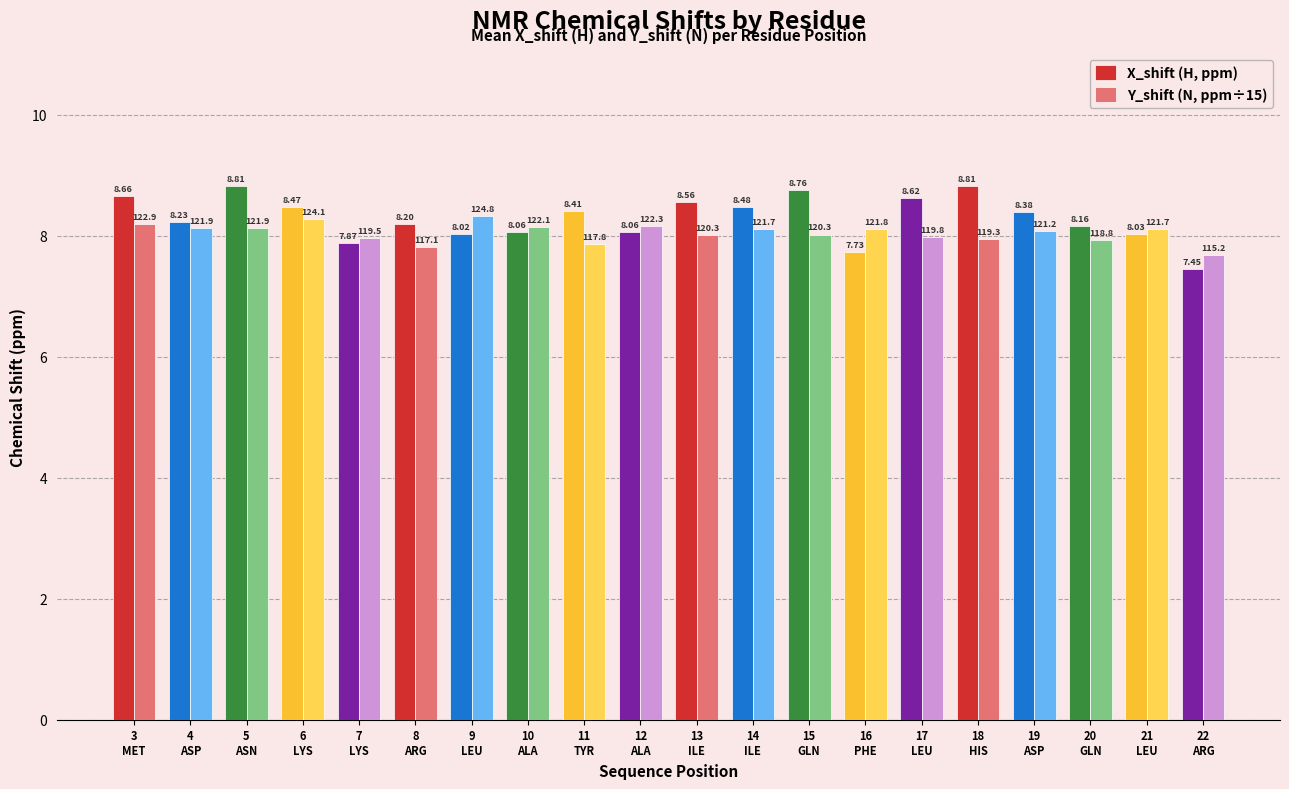

What is the sum of all X_shift (H, ppm) values?

165.8